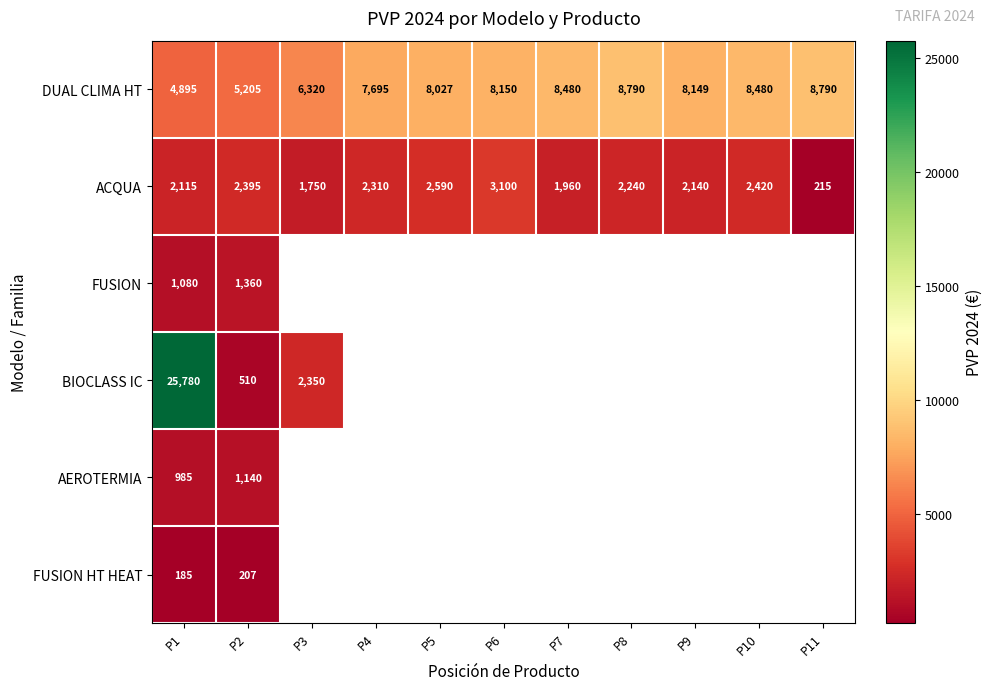

Where is DUAL CLIMA HT nearest to the value 6842?

P3